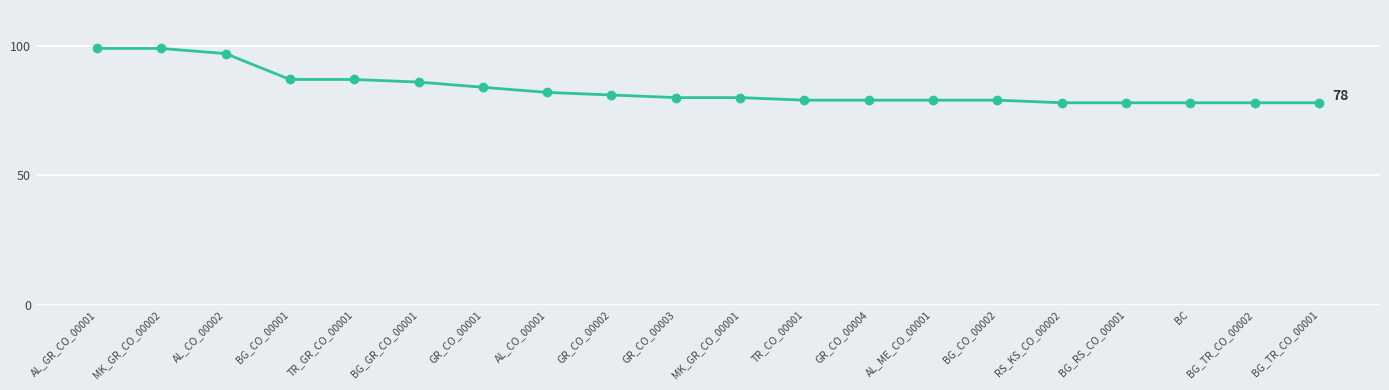

What is the value of the 5th point from the left?

87